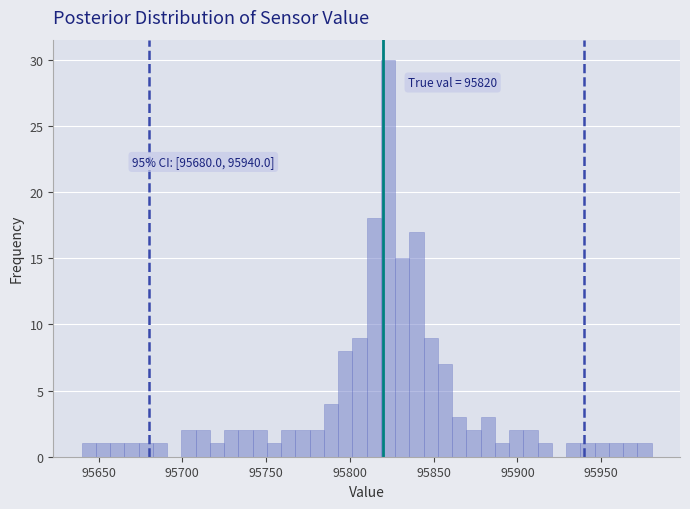

Around what value on the x-axis is the tallest bar? Give the approximate position of its centre, as read against the axis.

95825